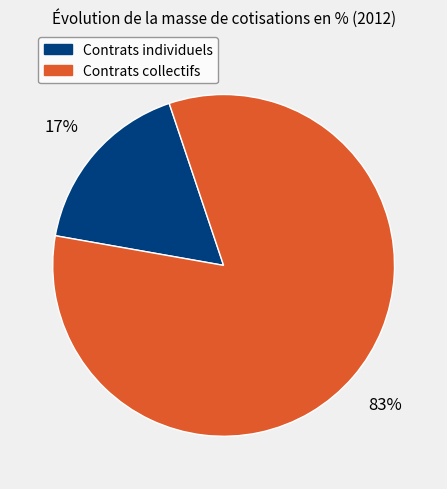

True or false: Contrats individuels accounts for 17% of the total.

True